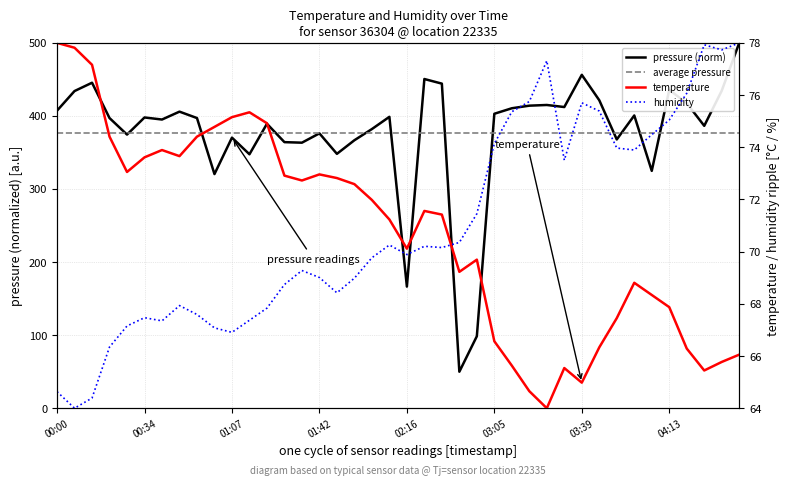

True or false: pressure (norm) has more than 0 points higher than both neighbors.

True